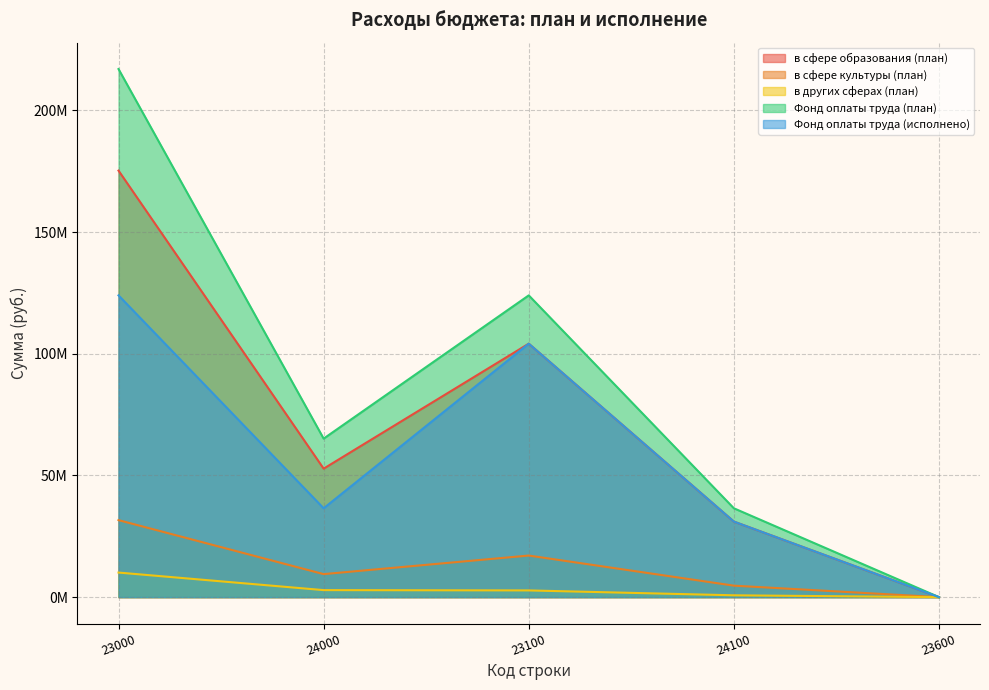

Does the chart have visible grid lines?

Yes